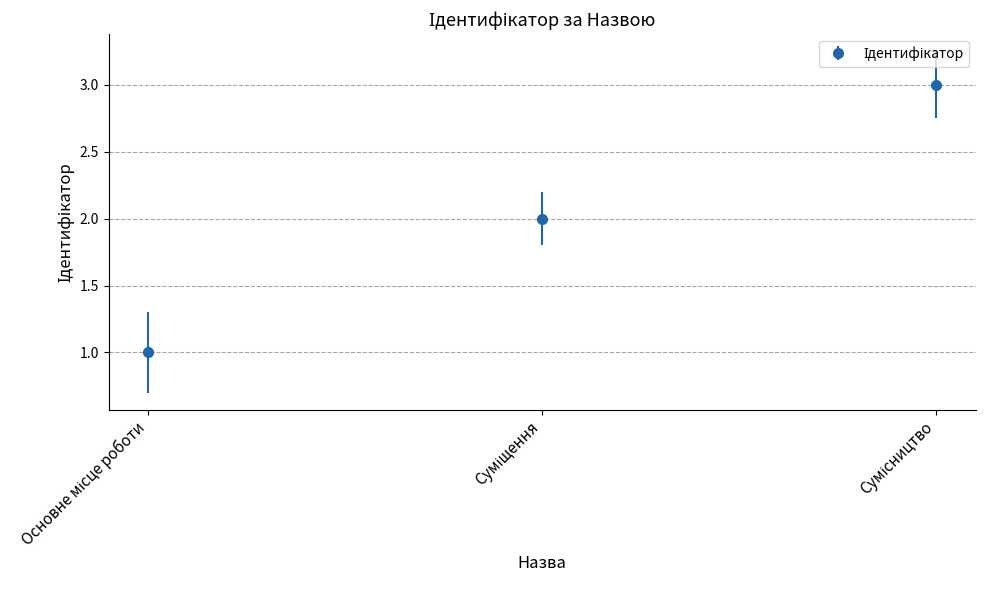

How many lines are shown in the chart?

1